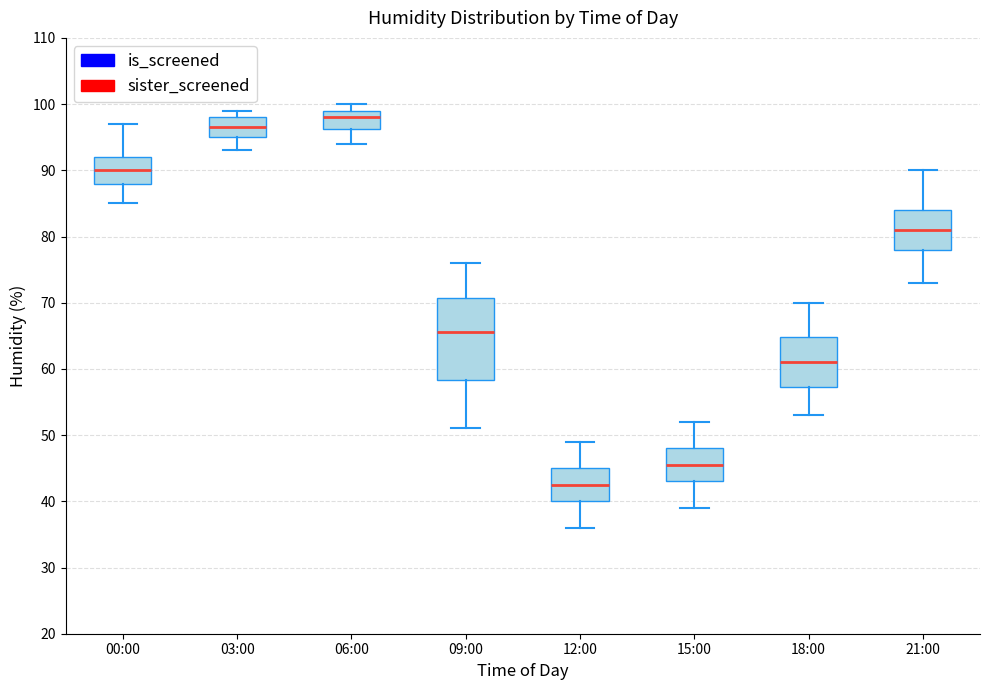

Reading left to right, read every box against the y-axis: the position of its median line, the range the box covers, and the ends of its whiskers. The values are not printed on the chart, so give them approximately, as read against the axis.

00:00: median 90, box 88 to 92, whiskers 85 to 97
03:00: median 97, box 95 to 98, whiskers 93 to 99
06:00: median 98, box 96 to 99, whiskers 94 to 100
09:00: median 66, box 58 to 71, whiskers 51 to 76
12:00: median 43, box 40 to 45, whiskers 36 to 49
15:00: median 46, box 43 to 48, whiskers 39 to 52
18:00: median 61, box 57 to 65, whiskers 53 to 70
21:00: median 81, box 78 to 84, whiskers 73 to 90